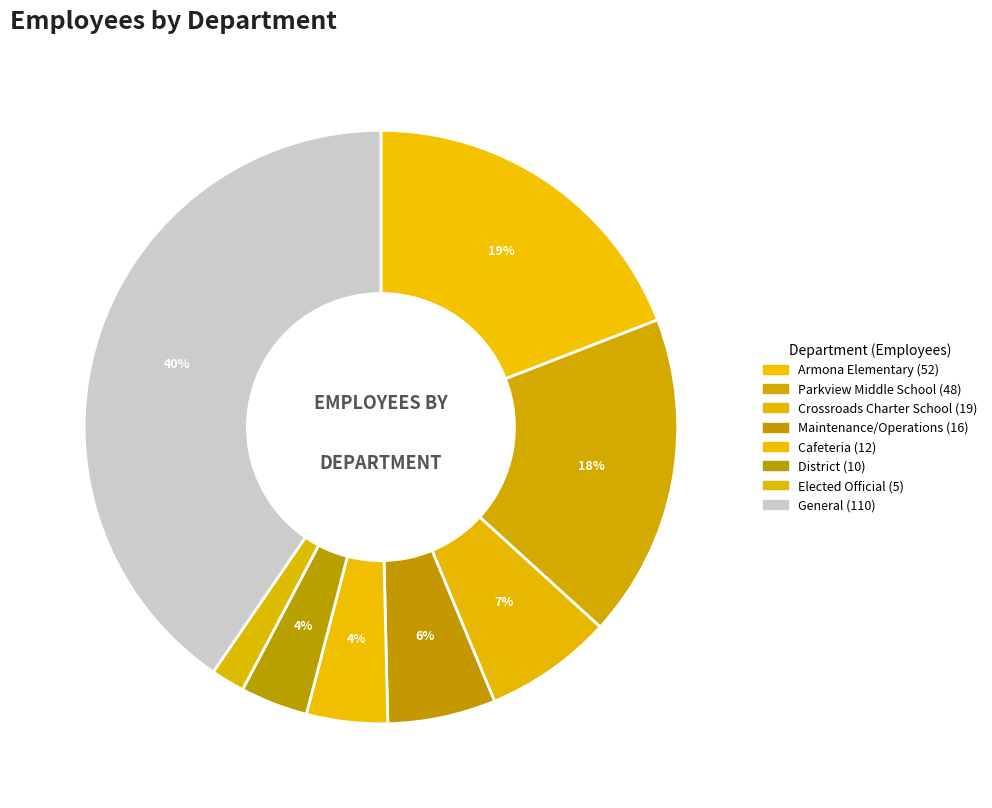

What is the smallest slice in the pie chart?

Elected Official